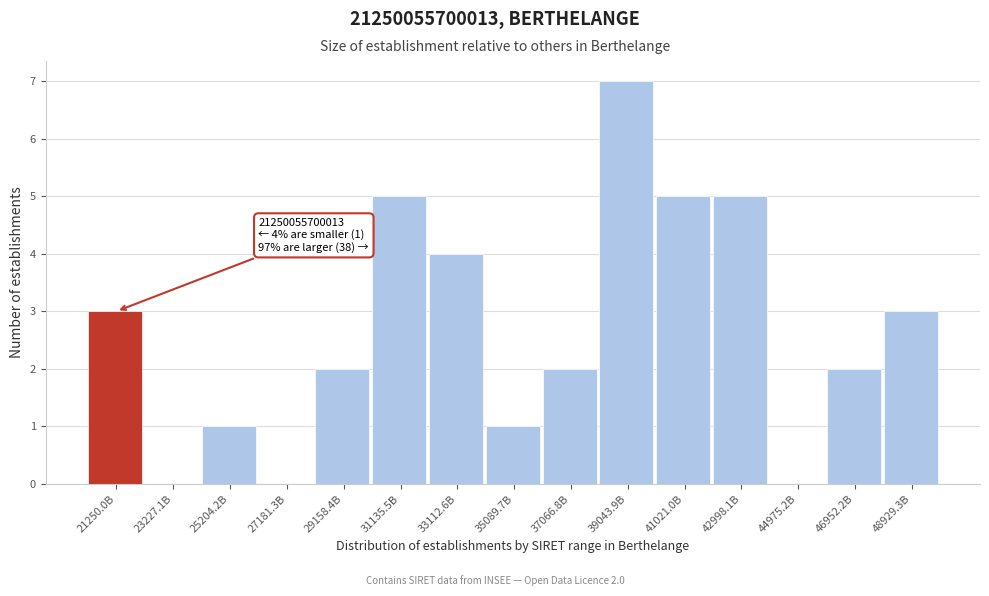

Reading left to right, transcribe all the data shown in this chart.

21250.0B=3	23227.1B=0	25204.2B=1	27181.3B=0	29158.4B=2	31135.5B=5	33112.6B=4	35089.7B=1	37066.8B=2	39043.9B=7	41021.0B=5	42998.1B=5	44975.2B=0	46952.2B=2	48929.3B=3